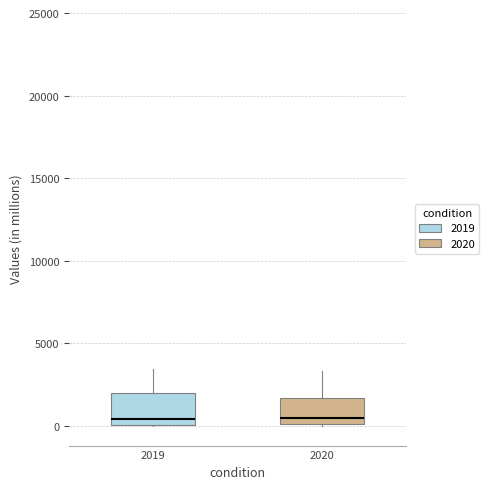

Reading left to right, transcribe this box plot: for each box, give where its median line is, the range the box spans, and where its two whiskers end, as read against the y-axis. The values are not printed on the chart, so give them approximately, as read against the axis.

2019: median 500, box 0 to 2000, whiskers 0 to 3500
2020: median 500, box 0 to 1500, whiskers 0 to 3500